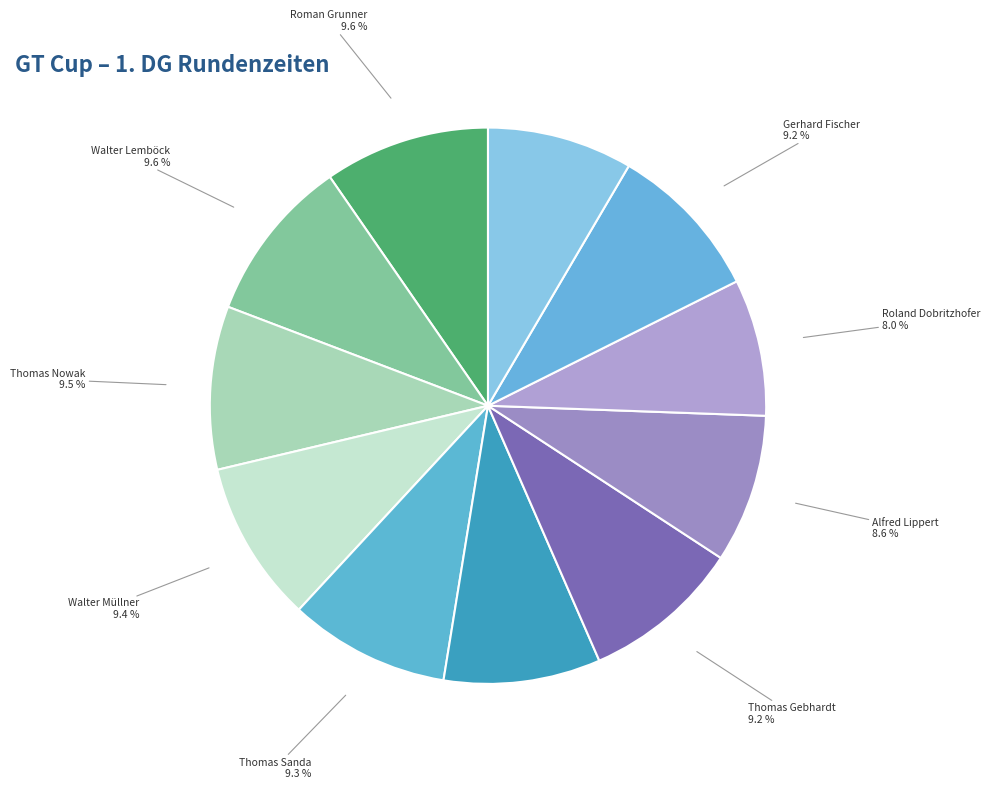

Is there a majority slice in this chart?

No